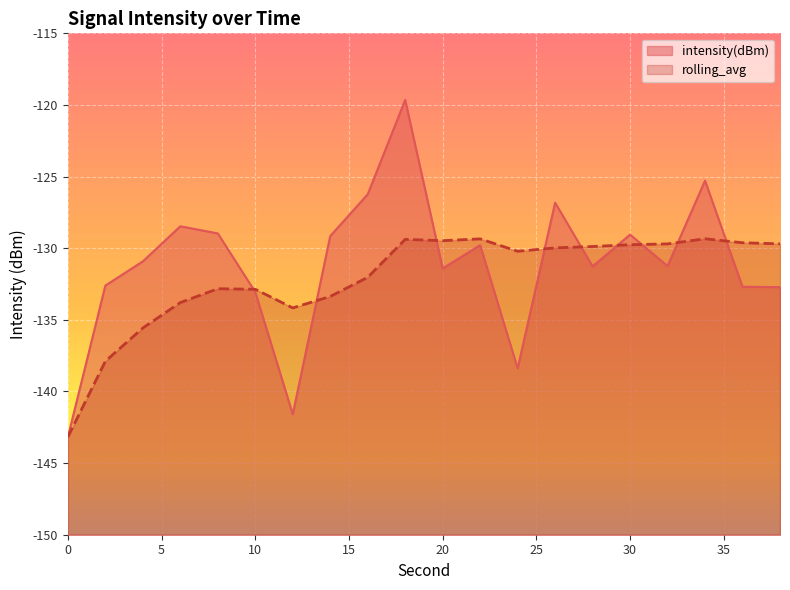

In rolling_avg, how many points are lower than both neighbors (excluding endpoints)?

3